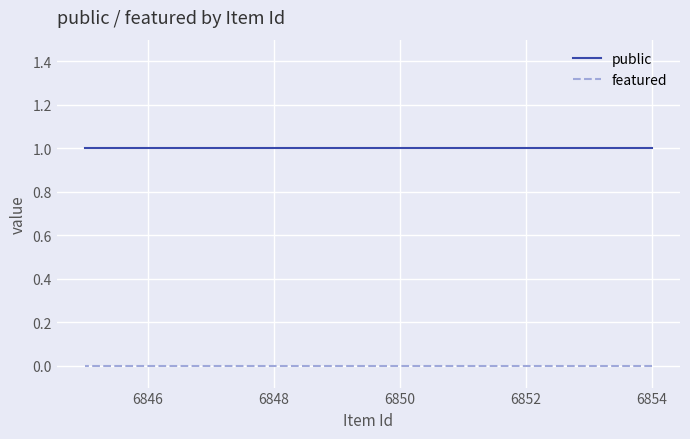

True or false: public and featured intersect in this chart.

False